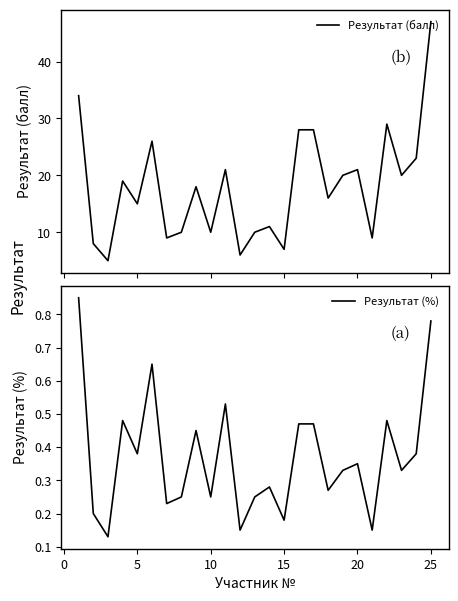

What is the highest value of the Результат (балл) series?

47